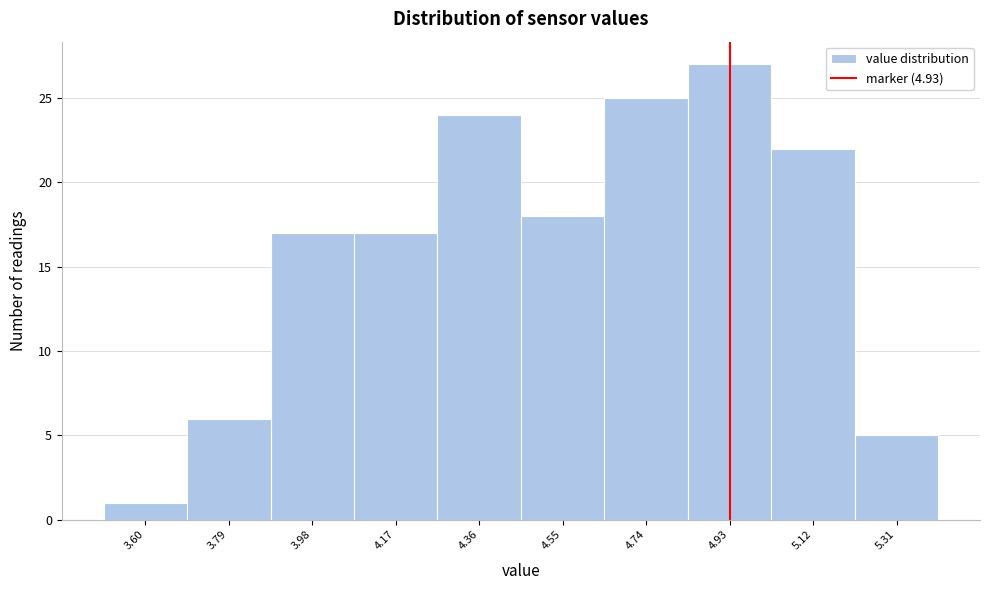

What is the height of the bar covering 4.835 to 5.025 on the x-axis? Neither the bar edges nor the heights are printed on the chart, so give them approximately, as read against the axes.

27